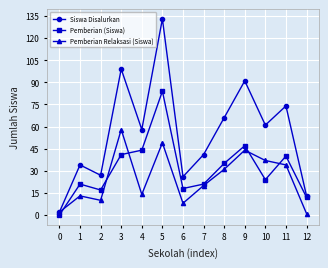

At which category does Pemberian (Siswa) reach its first local valley?

2